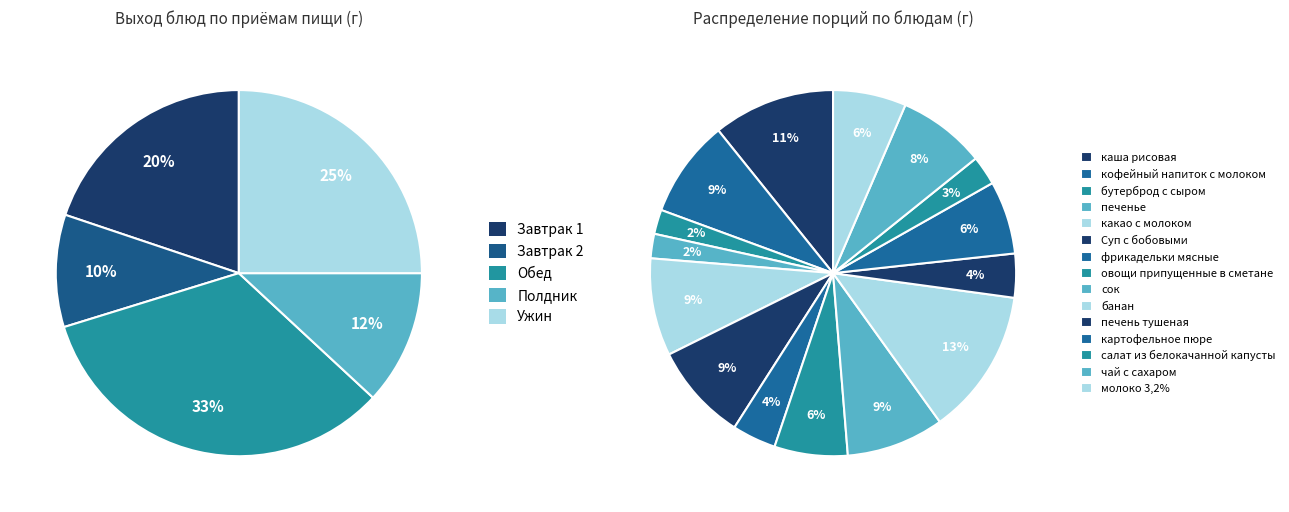

Does банан account for over 50% of the chart?

No